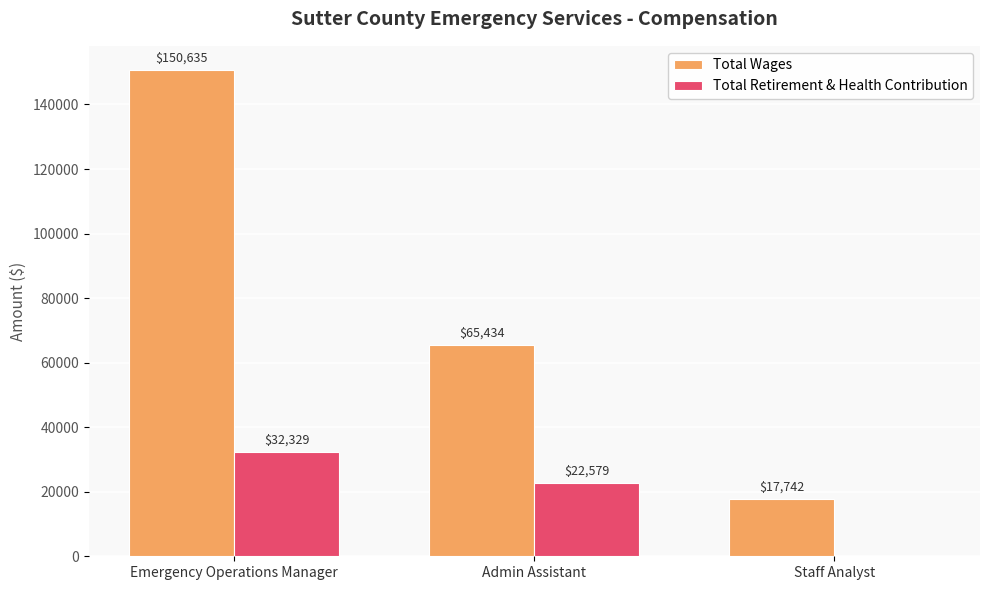

Which category has the highest value in the Total Retirement & Health Contribution series?

Emergency Operations Manager